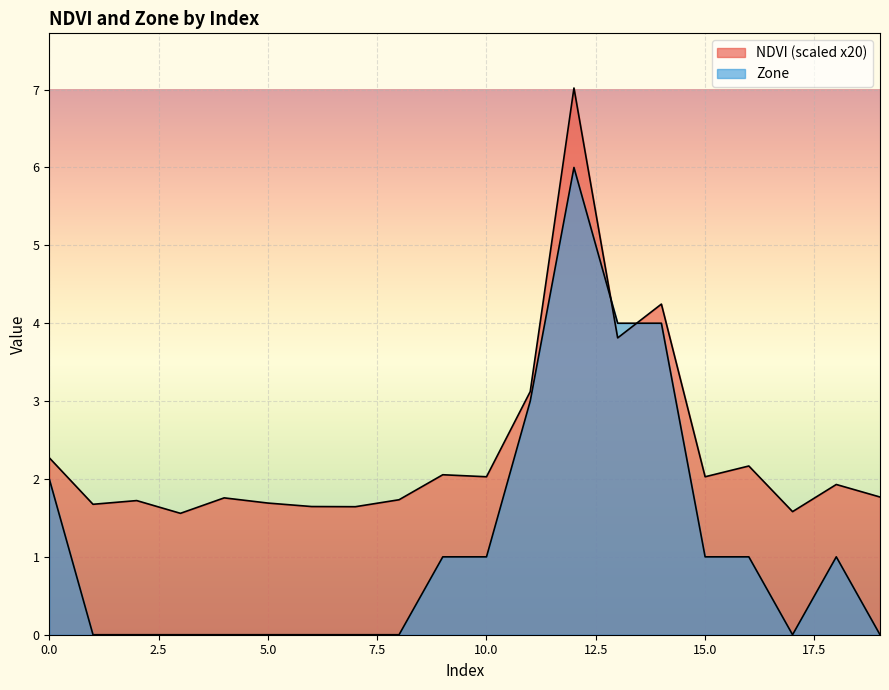

What is the sum of the Zone values at 7 and 15?

1.0